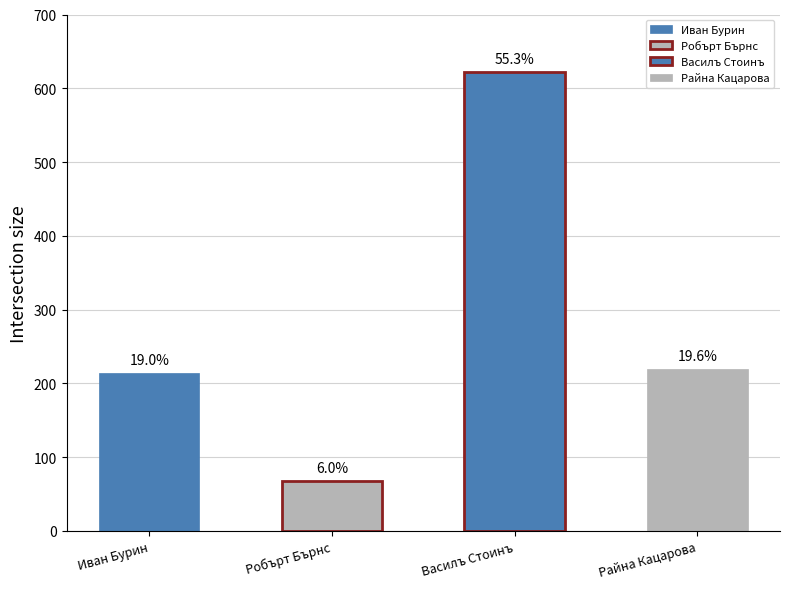

True or false: the data shows 299 at Райна Кацарова; Иван Койнаков.

False